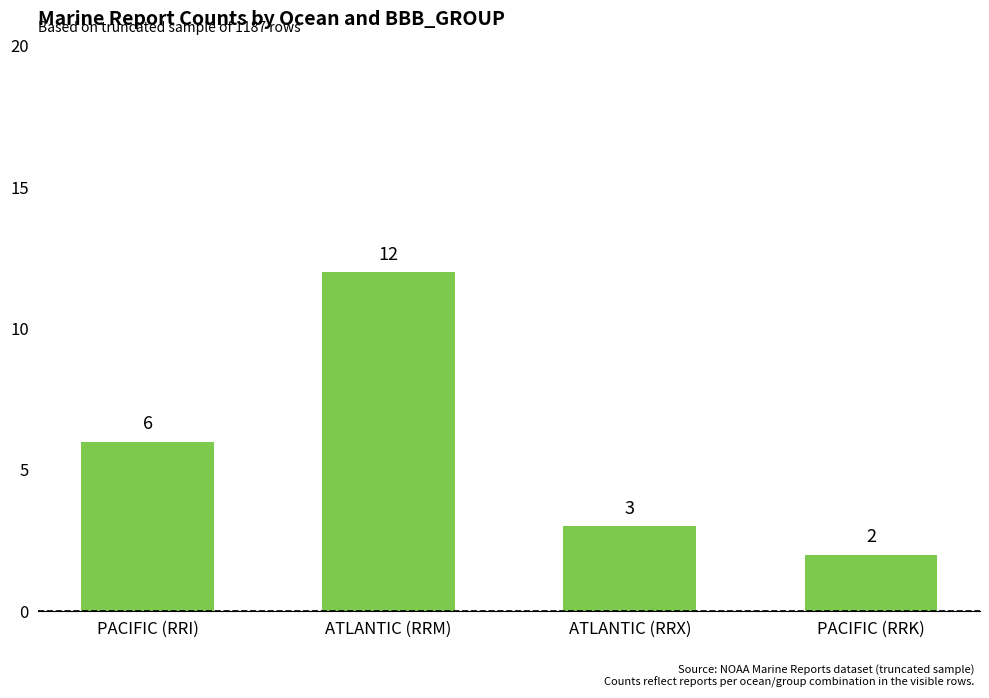

What is the label of the 4th bar from the right?

PACIFIC (RRI)